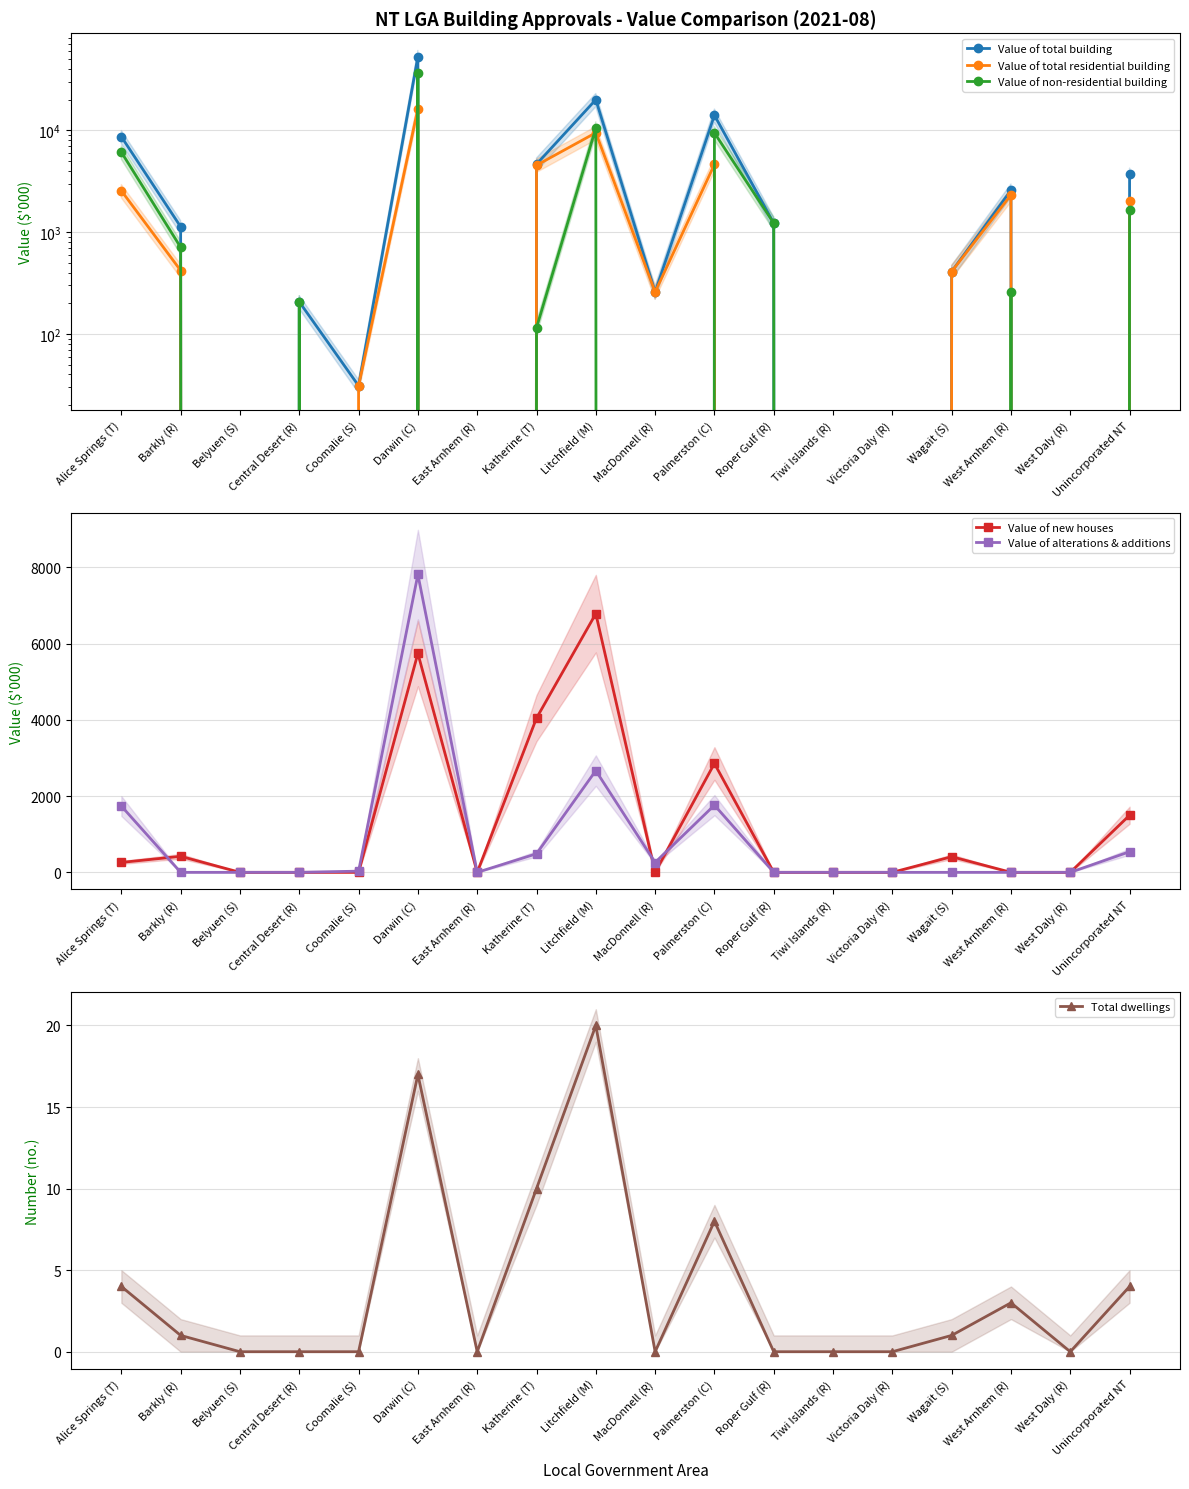

At which category does Total dwellings reach its first local peak?

Darwin (C)